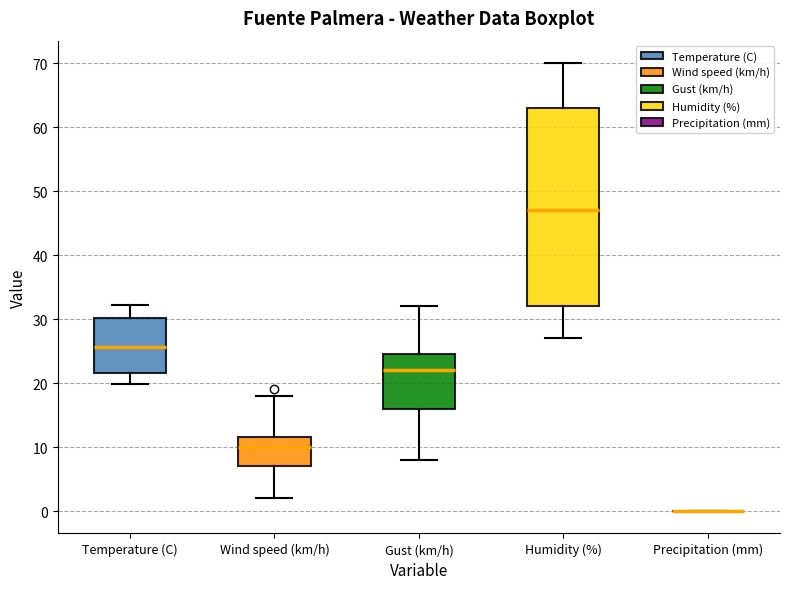

Which box is the tallest, from its lower edge to its upper edge?

Humidity (%)